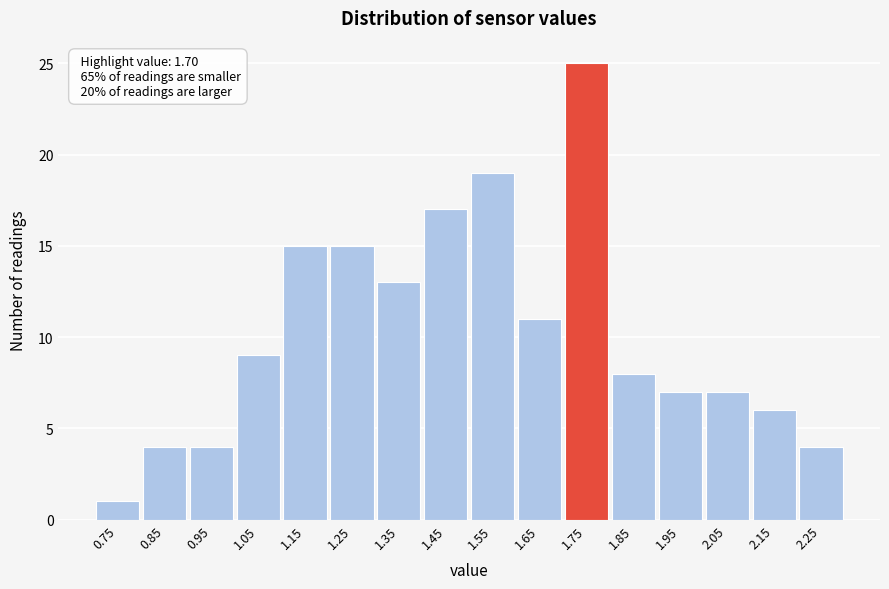

Over which range of the x-axis is the bar tallest?

1.7 to 1.8